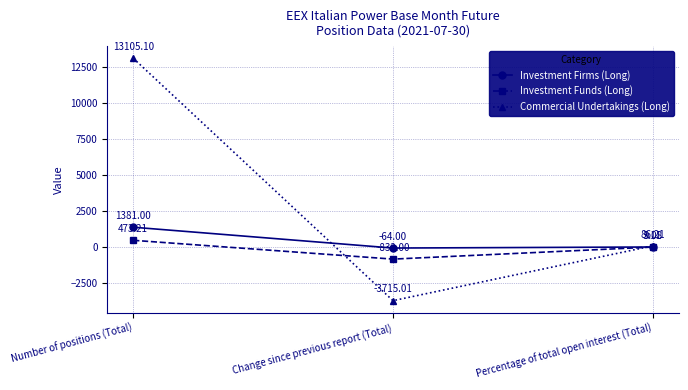

Reading left to right, extract all data points from this chart.

Investment Firms (Long): Number of positions (Total)=1381.0	Change since previous report (Total)=-64.0	Percentage of total open interest (Total)=9.1
Investment Funds (Long): Number of positions (Total)=473.2	Change since previous report (Total)=-832.0	Percentage of total open interest (Total)=3.1
Commercial Undertakings (Long): Number of positions (Total)=13105.1	Change since previous report (Total)=-3715.0	Percentage of total open interest (Total)=86.2